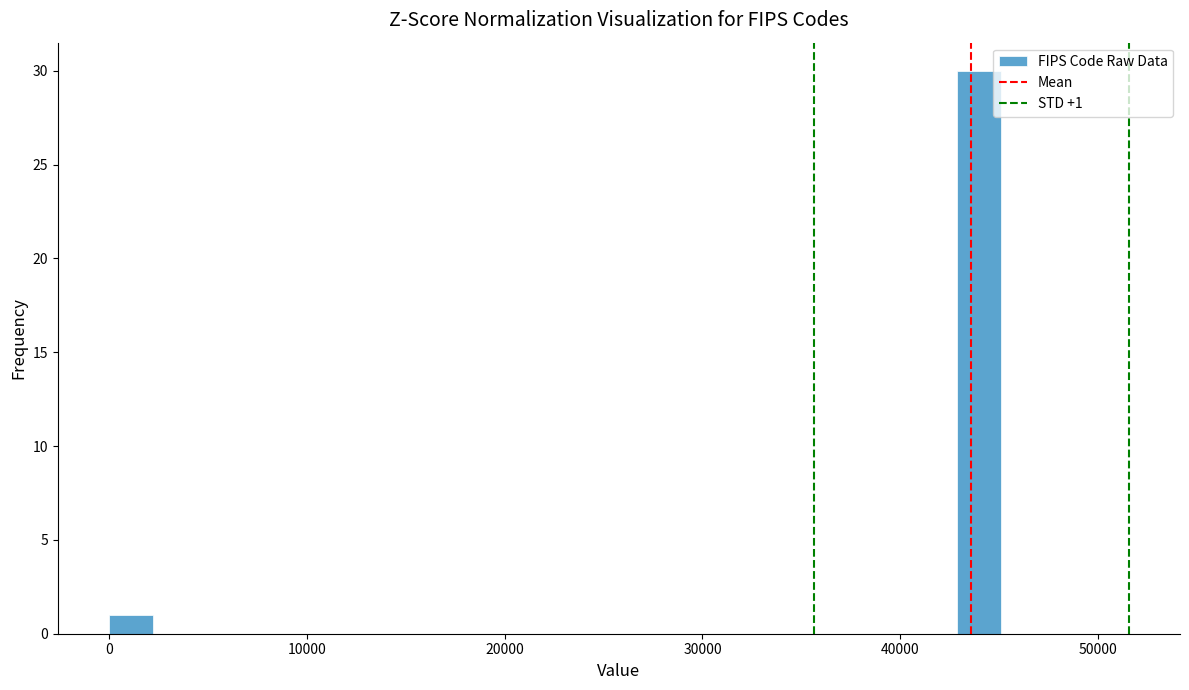

Read against the x-axis, roughly where is the centre of the tallest bar?

44000